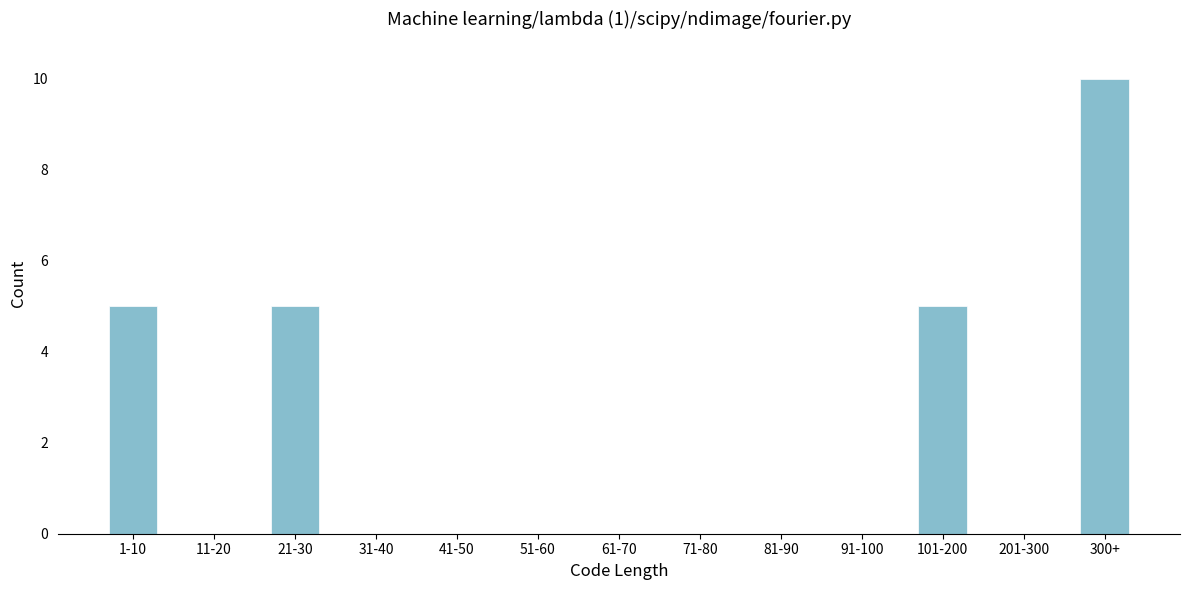

Reading left to right, extract all data points from this chart.

1-10=5	11-20=0	21-30=5	31-40=0	41-50=0	51-60=0	61-70=0	71-80=0	81-90=0	91-100=0	101-200=5	201-300=0	300+=10